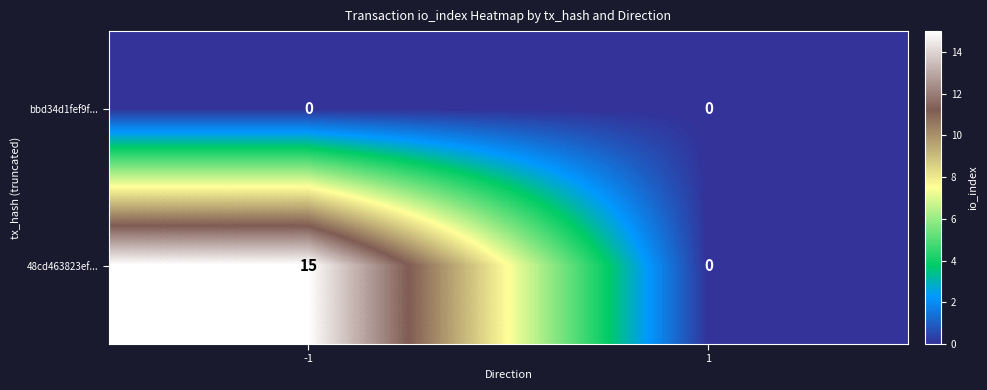

What is the maximum value shown in the chart?

15